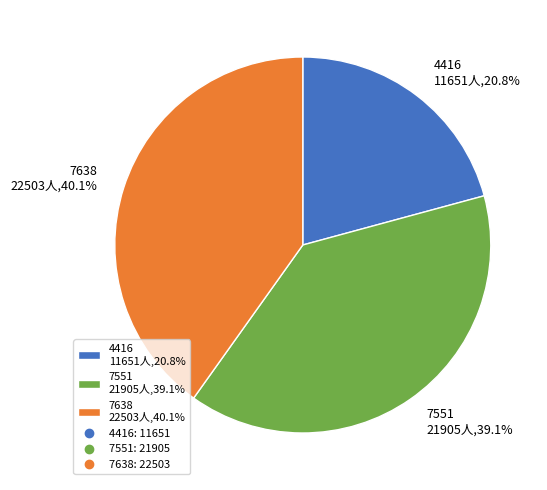

To the nearest percent, what portion does 7551 represent?

39%